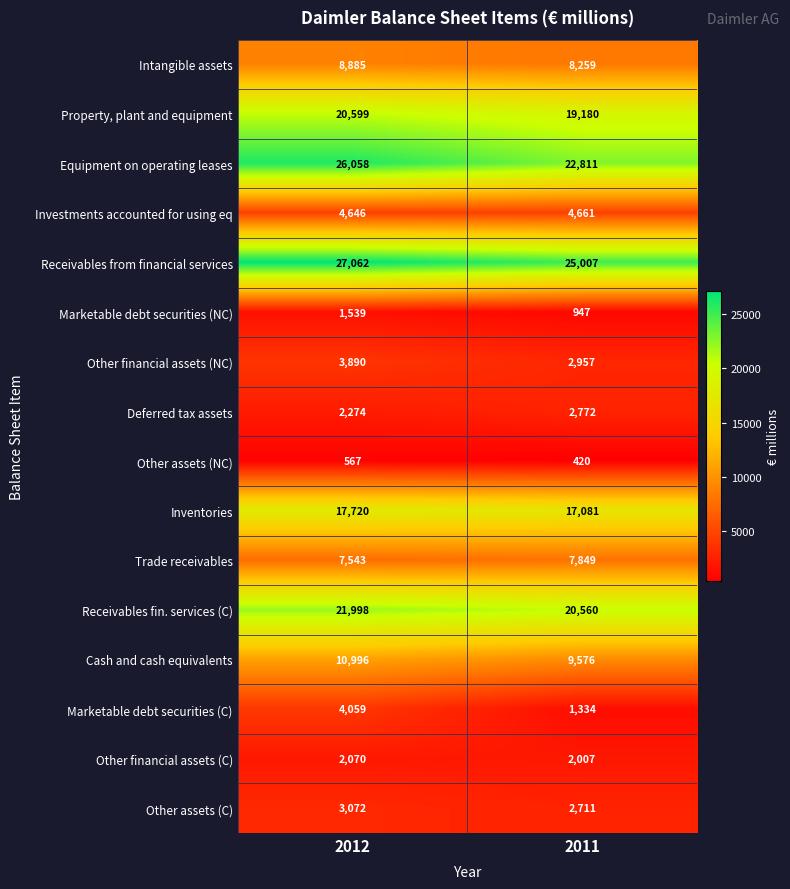

What value does the Investments accounted for using eq series have at 2011, to the nearest 5?

4660